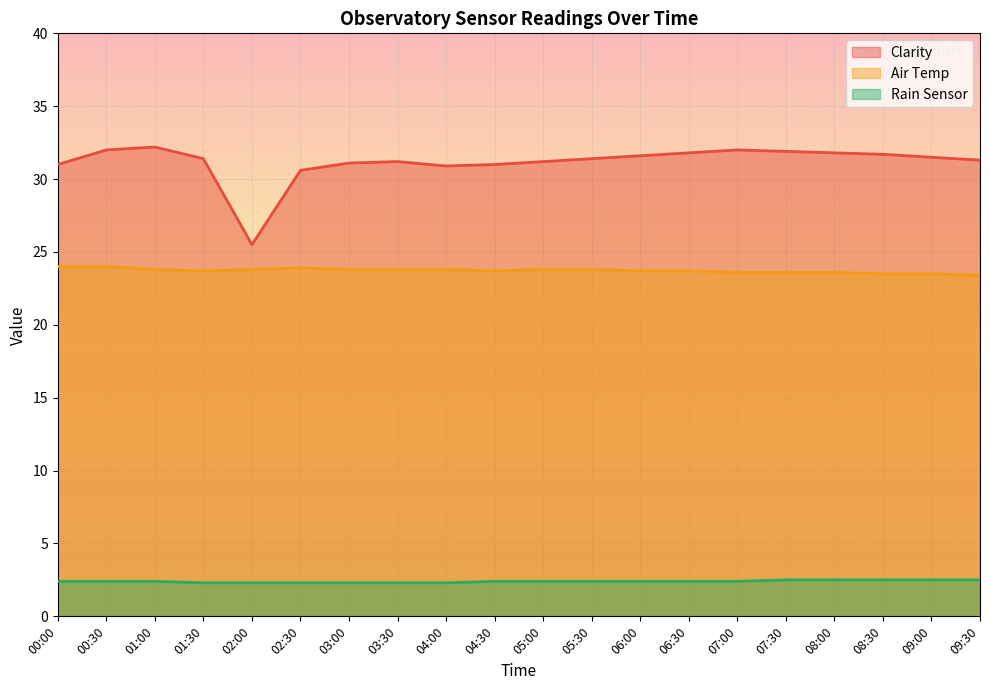

Does the chart display data point markers on the line(s)?

No